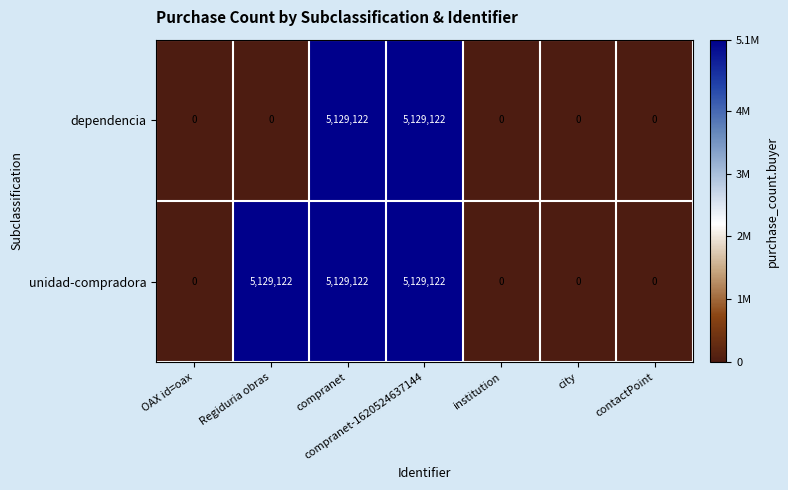

True or false: unidad-compradora has a value of 5129122 at compranet.

True